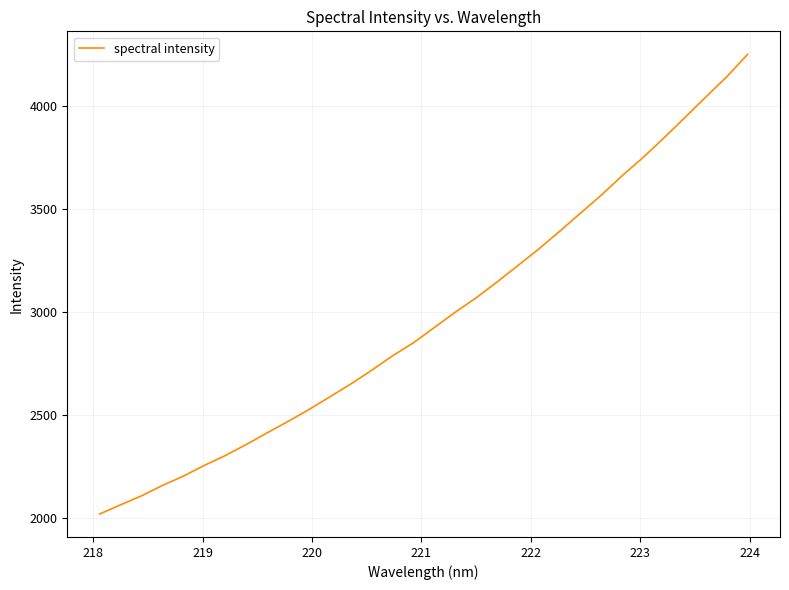

Does the chart have visible grid lines?

Yes